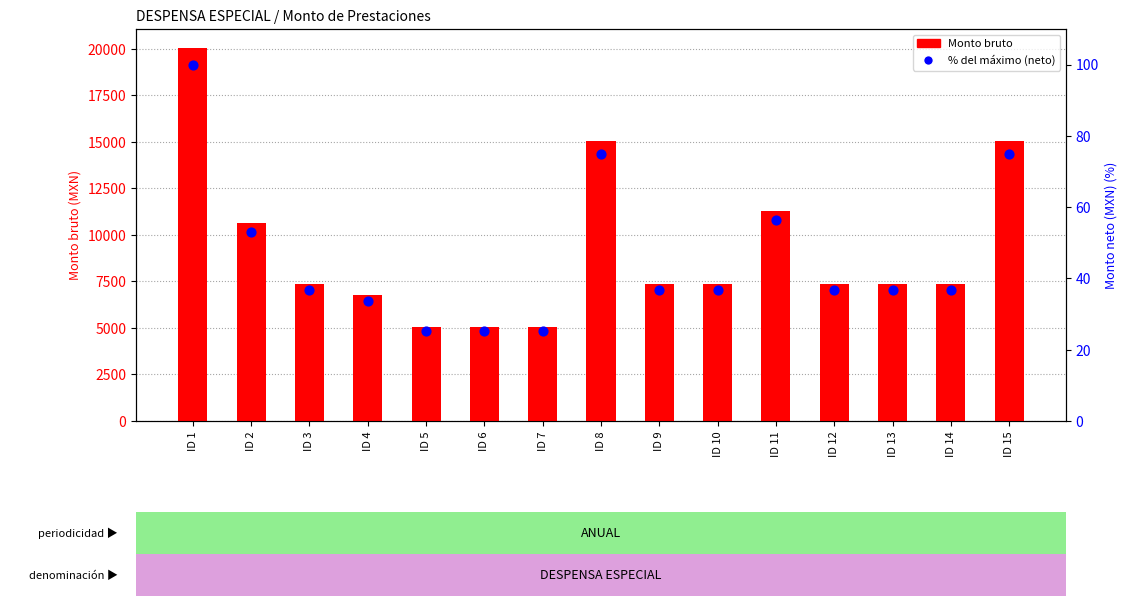

What are all the series names shown in the legend?

Monto bruto, % del máximo